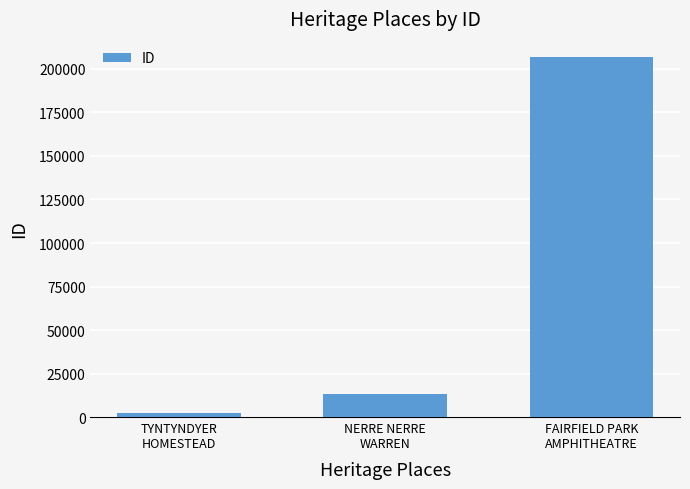

What is the label of the 2nd bar from the right?

NERRE NERRE
WARREN